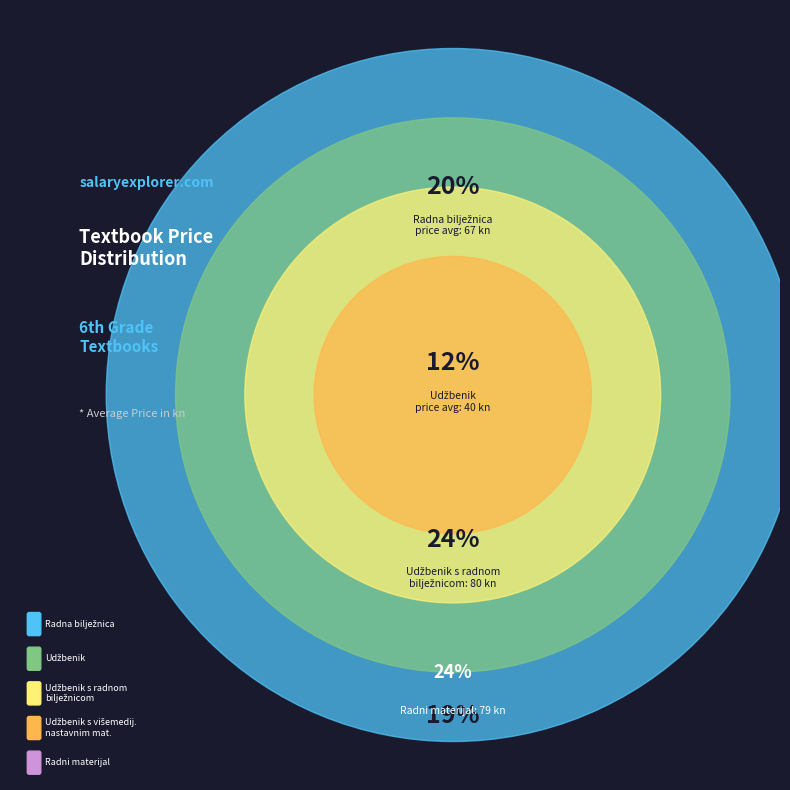

What percentage do udžbenik and radni materijal together represent?

36.2%